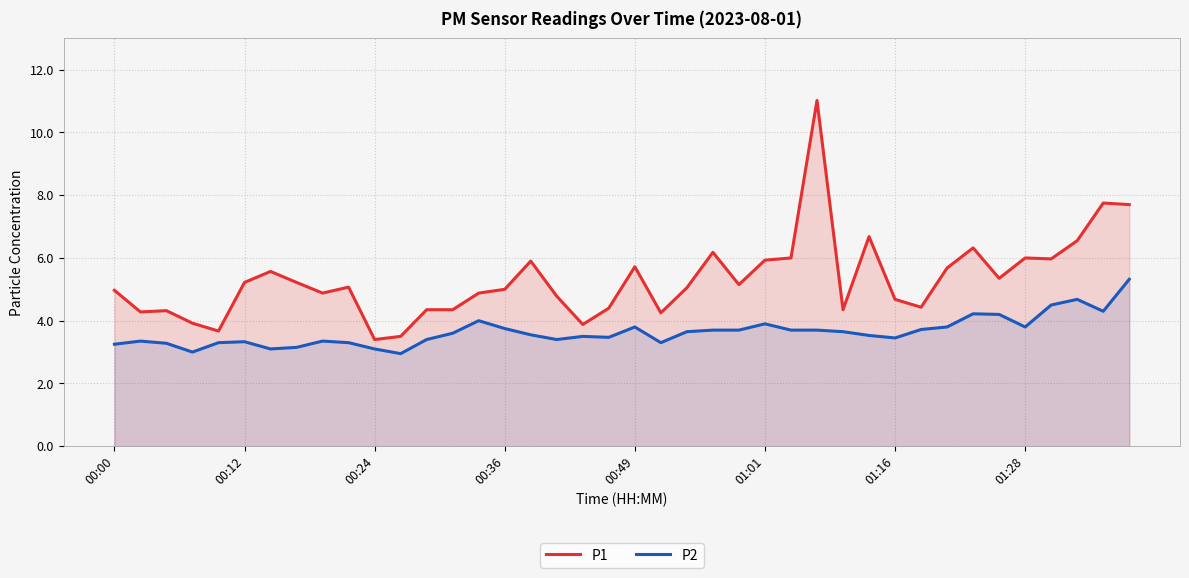

Reading right to left, transcribe all the data shown in this chart.

P1: 7.7	7.8	6.5	6.0	6.0	5.3	6.3	5.7	4.4	4.7	6.7	4.3	11.0	6.0	5.9	5.2	6.2	5.0	4.2	5.7	4.4	3.9	4.8	5.9	5.0	4.9	4.3	4.3	3.5	3.4	5.1	4.9	5.2	5.6	5.2	3.7	3.9	4.3	4.3	5.0
P2: 5.3	4.3	4.7	4.5	3.8	4.2	4.2	3.8	3.7	3.5	3.5	3.6	3.7	3.7	3.9	3.7	3.7	3.6	3.3	3.8	3.5	3.5	3.4	3.5	3.8	4.0	3.6	3.4	3.0	3.1	3.3	3.4	3.1	3.1	3.3	3.3	3.0	3.3	3.4	3.2